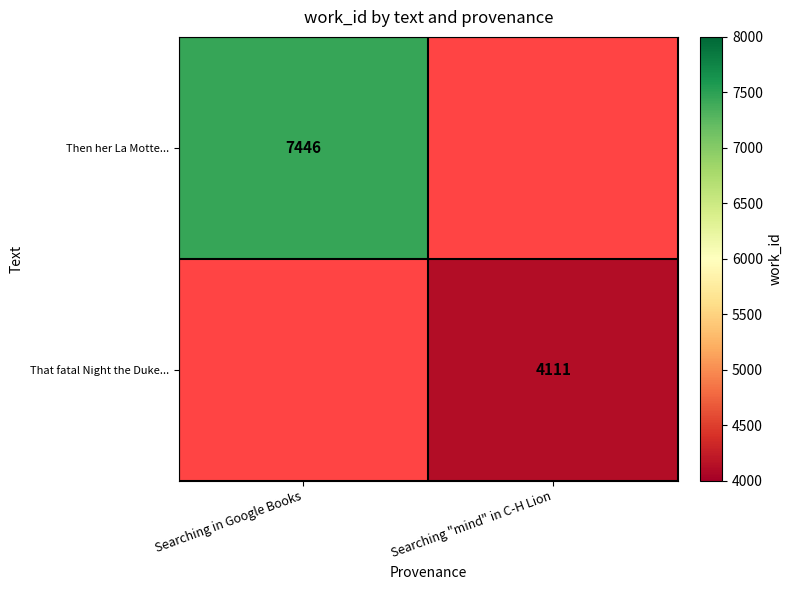

Count the number of data series in this chart.

2